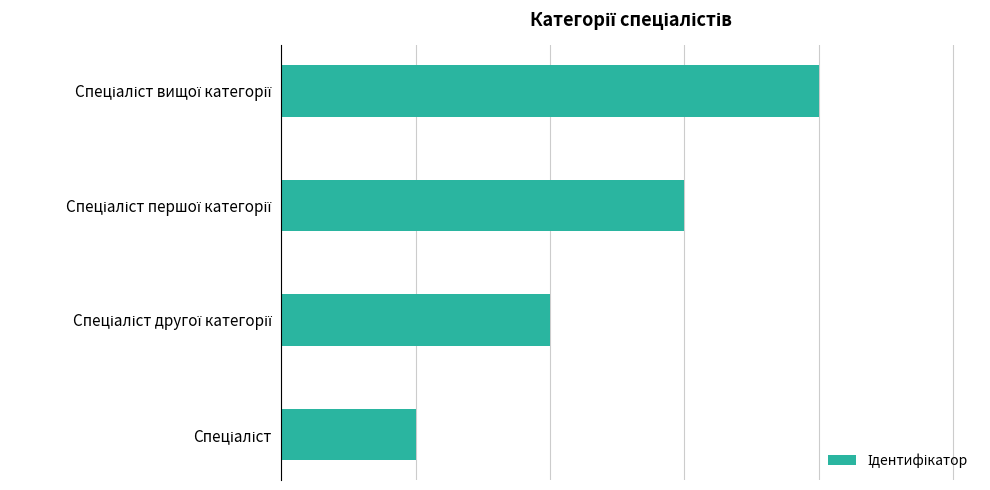

Are the bars horizontal?

Yes